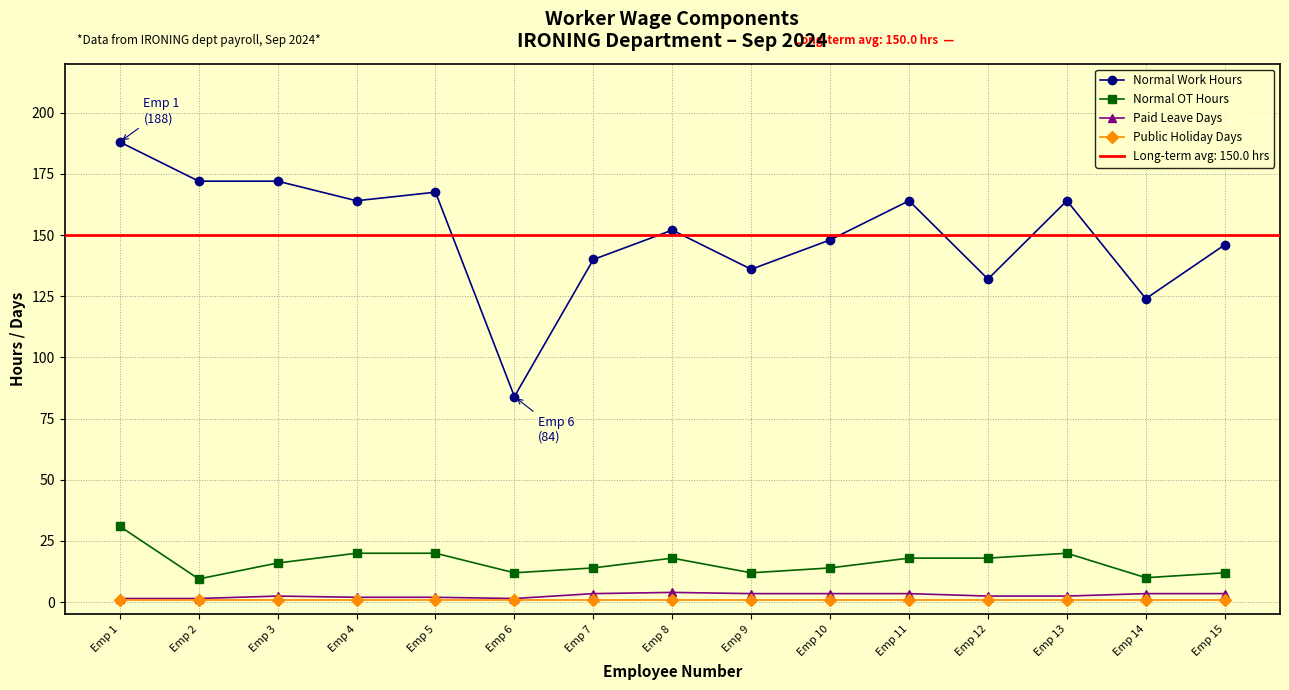

What is the sum of all Normal OT Hours values?

244.5